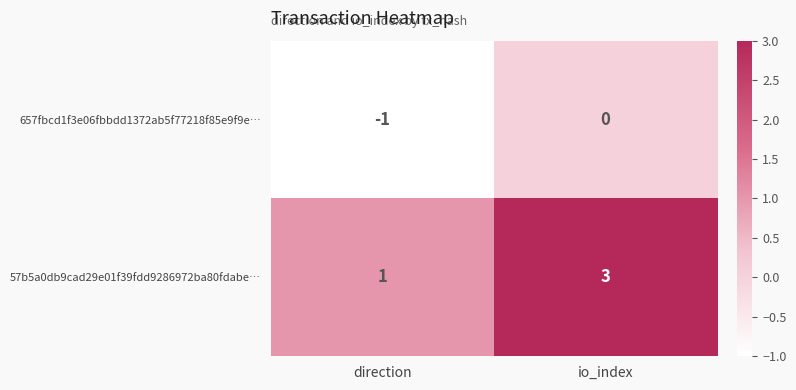

Reading left to right, list all the values displayed in this chart.

657fbcd1f3e06fbbdd1372ab5f77218f85e9f9e…: -1	0
57b5a0db9cad29e01f39fdd9286972ba80fdabe…: 1	3